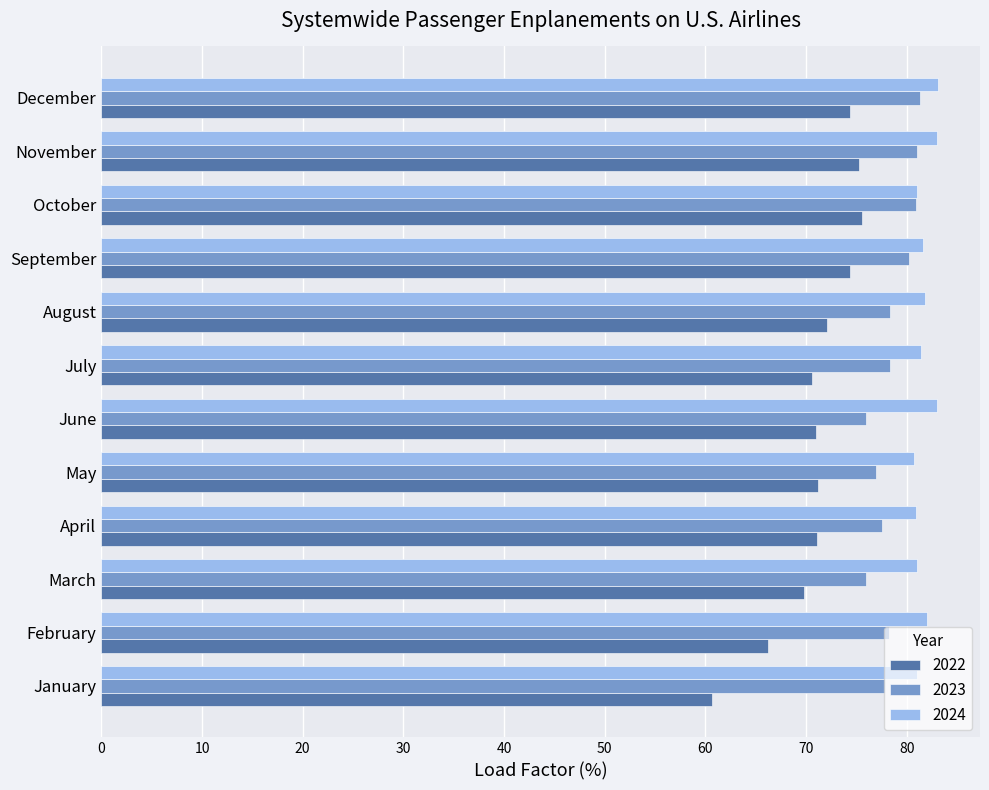

What is the sum of all 2024 values?

981.0